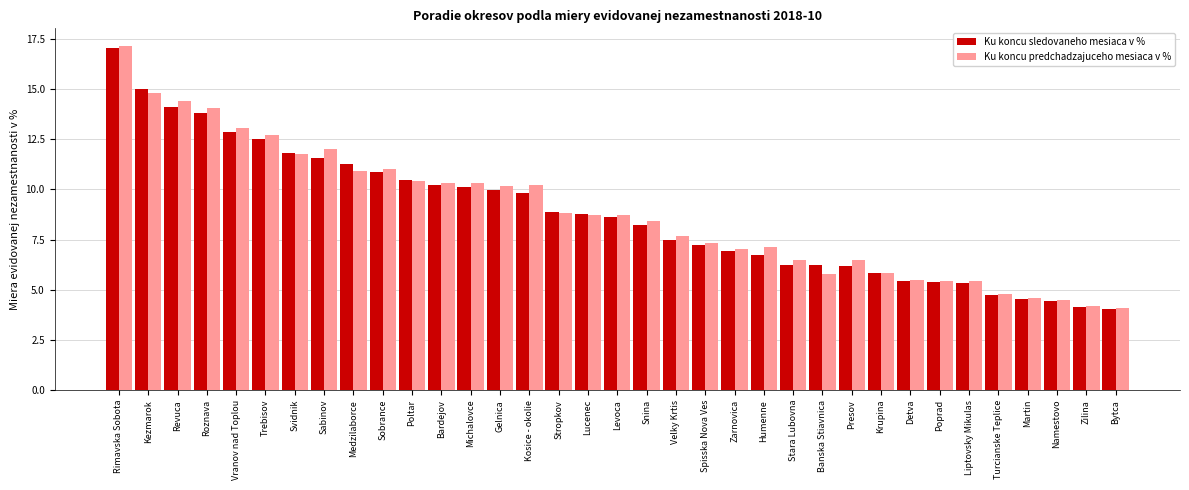

At which label does Ku koncu sledovaneho mesiaca v % first exceed 8?

Rimavska Sobota